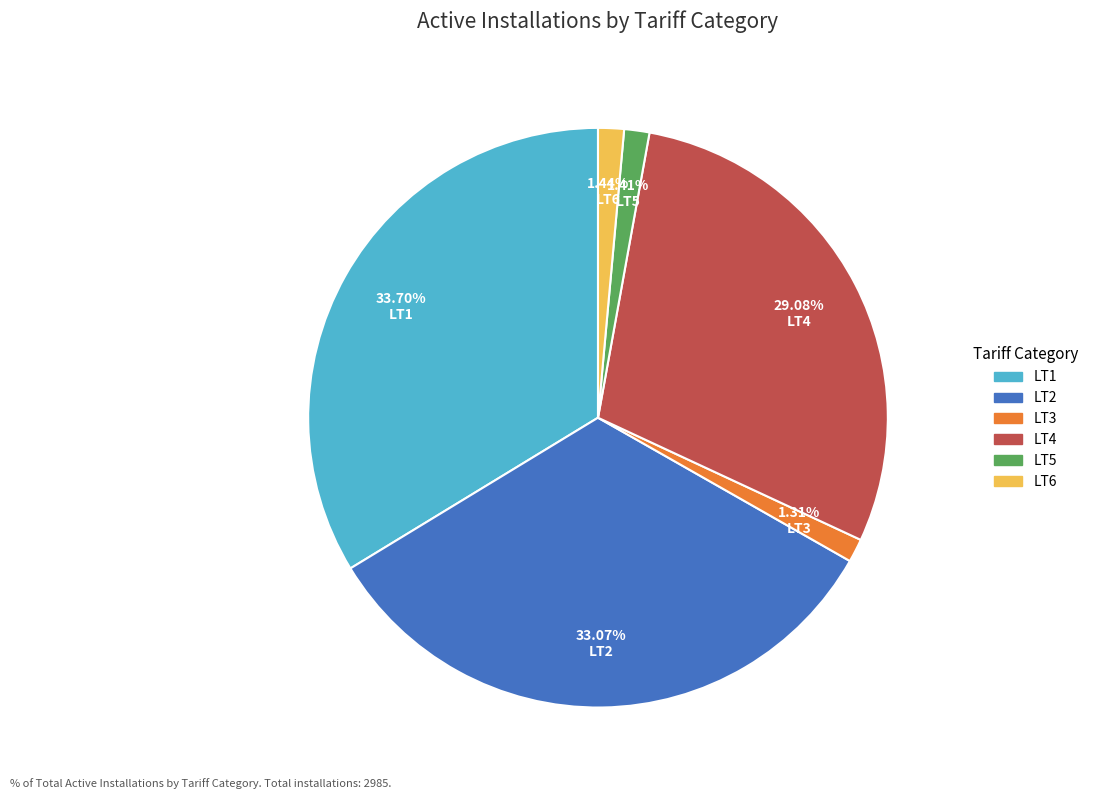

What is the largest slice in the pie chart?

LT1